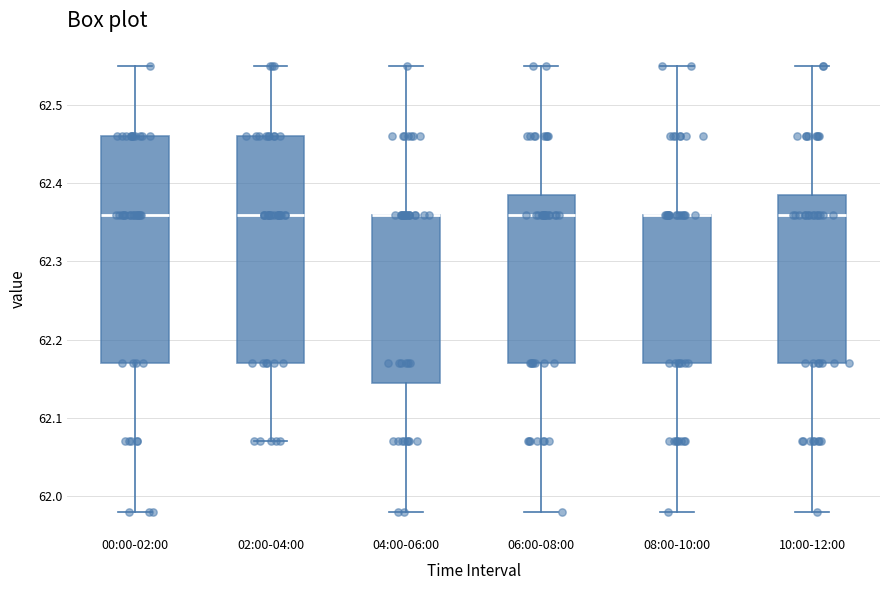

Reading left to right, transcribe this box plot: for each box, give where its median line is, the range the box spans, and where its two whiskers end, as read against the y-axis. The values are not printed on the chart, so give them approximately, as read against the axis.

00:00-02:00: median 62.36, box 62.17 to 62.46, whiskers 61.98 to 62.55
02:00-04:00: median 62.36, box 62.17 to 62.46, whiskers 62.07 to 62.55
04:00-06:00: median 62.36 (drawn on the box's upper edge), box 62.15 to 62.36, whiskers 61.98 to 62.55
06:00-08:00: median 62.36, box 62.17 to 62.39, whiskers 61.98 to 62.55
08:00-10:00: median 62.36 (drawn on the box's upper edge), box 62.17 to 62.36, whiskers 61.98 to 62.55
10:00-12:00: median 62.36, box 62.17 to 62.39, whiskers 61.98 to 62.55